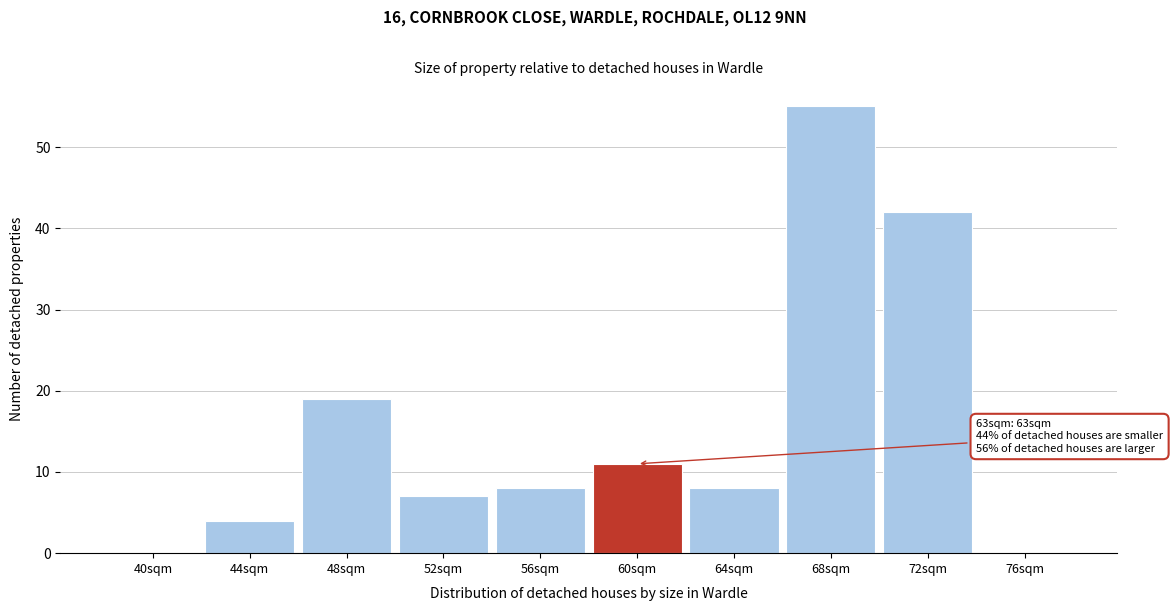

Reading left to right, what are all the values shown in this chart?

40sqm=0	44sqm=4	48sqm=19	52sqm=7	56sqm=8	60sqm=11	64sqm=8	68sqm=55	72sqm=42	76sqm=0